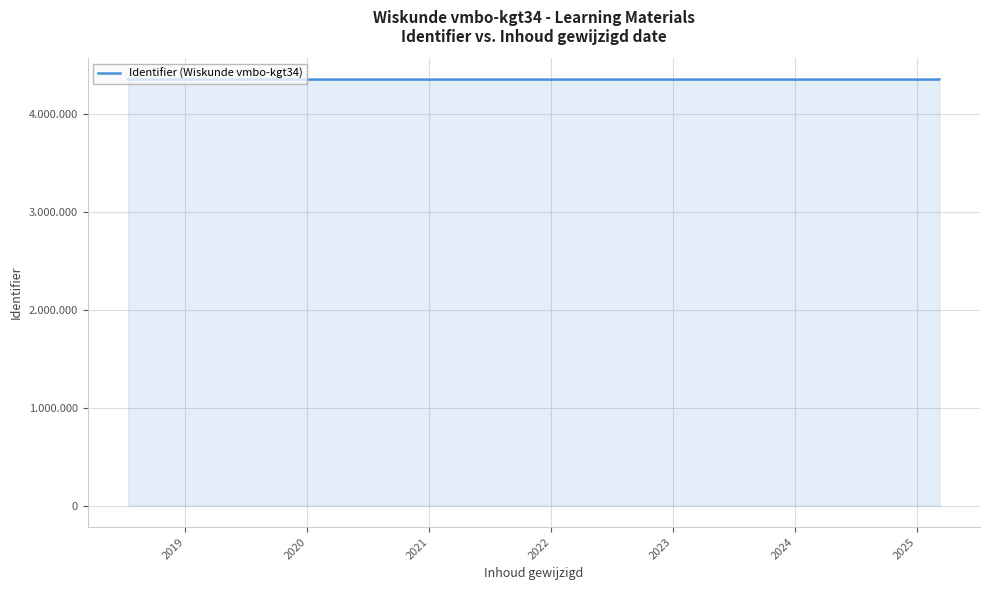

How many lines are shown in the chart?

1